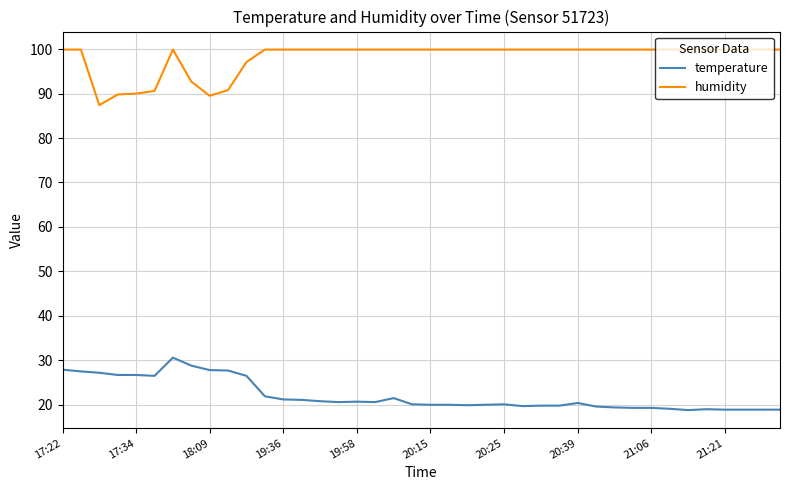

List the series in order of their peak value, lowest first.

temperature, humidity